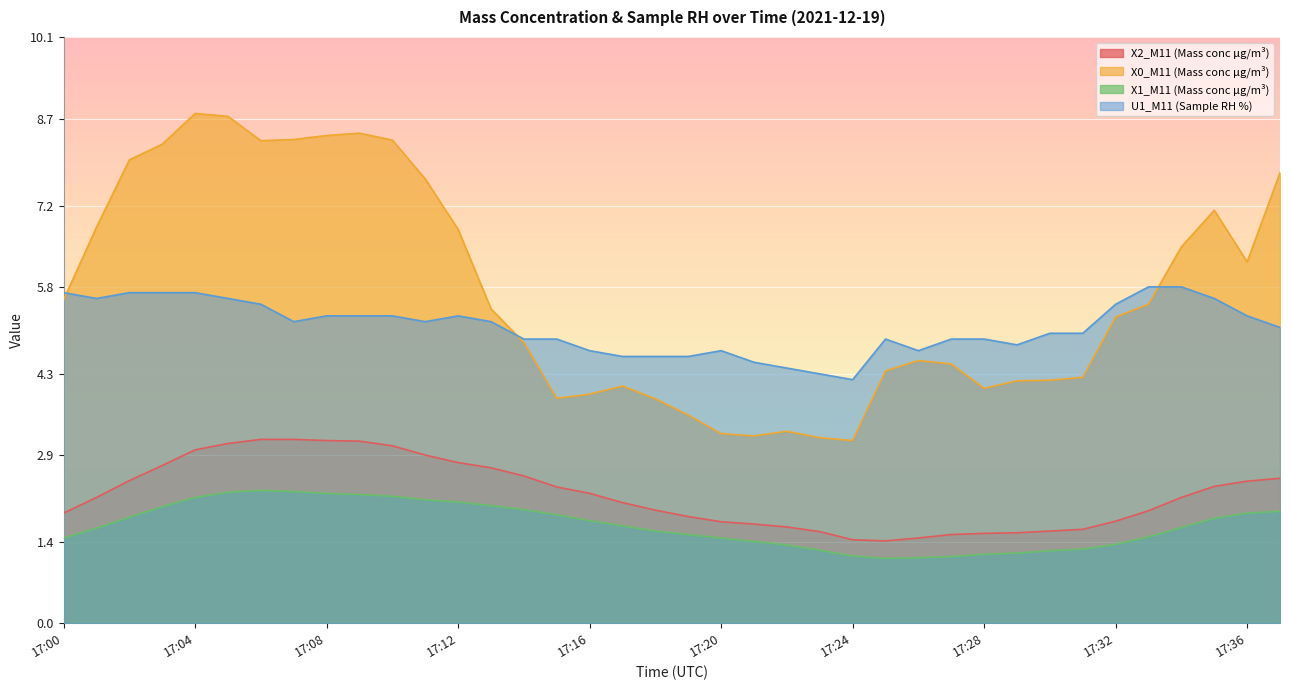

The X1_M11 (Mass conc μg/m³) series shows 3.8 at 17:09. True or false?

False